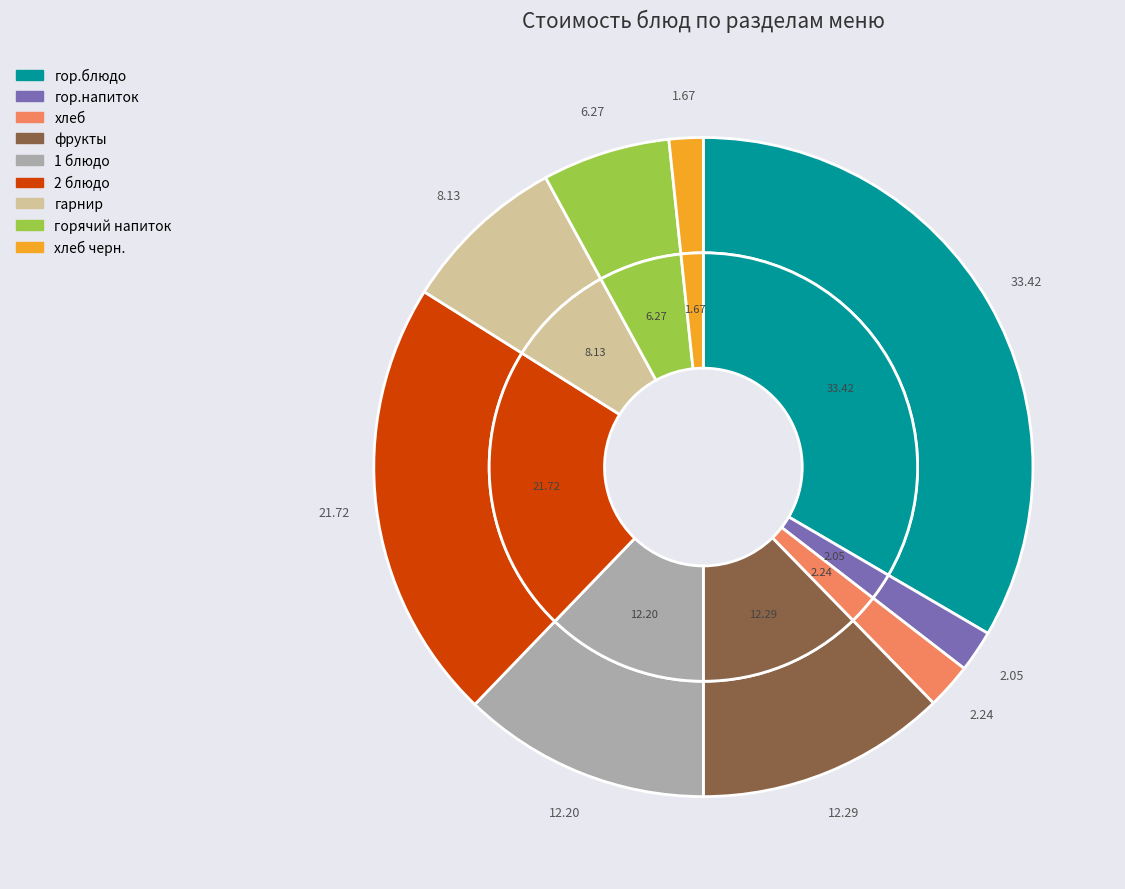

What is the total percentage of 1 блюдо and фрукты?

24.5%